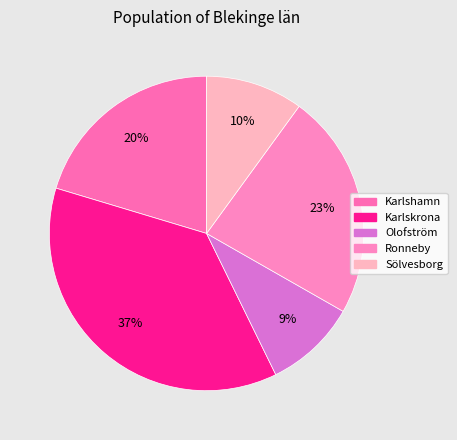

How many slices are in this pie chart?

5